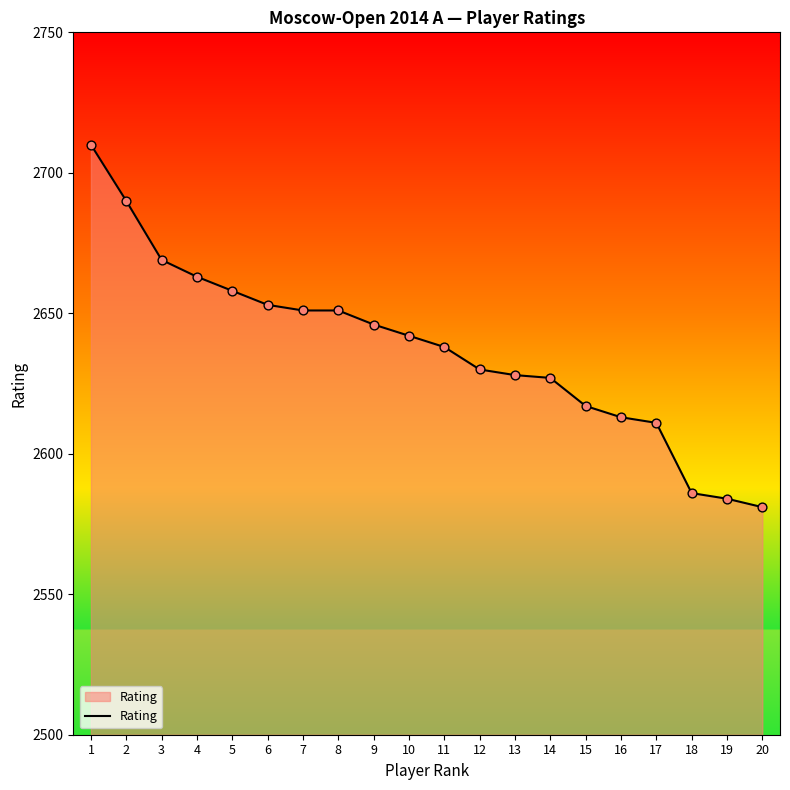

Which has a higher value, 13 or 17?

13